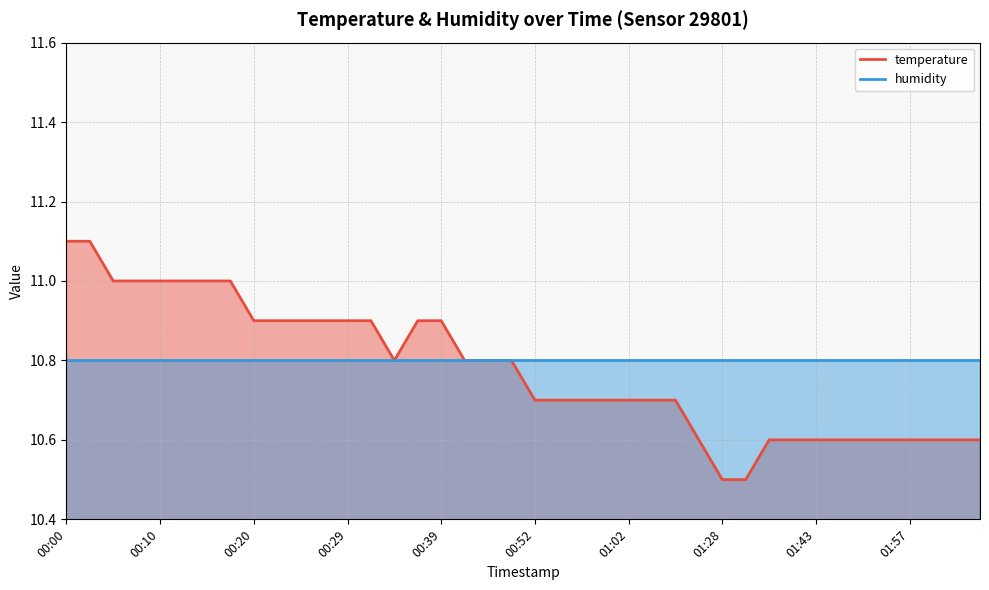

What is the average value?

10.8